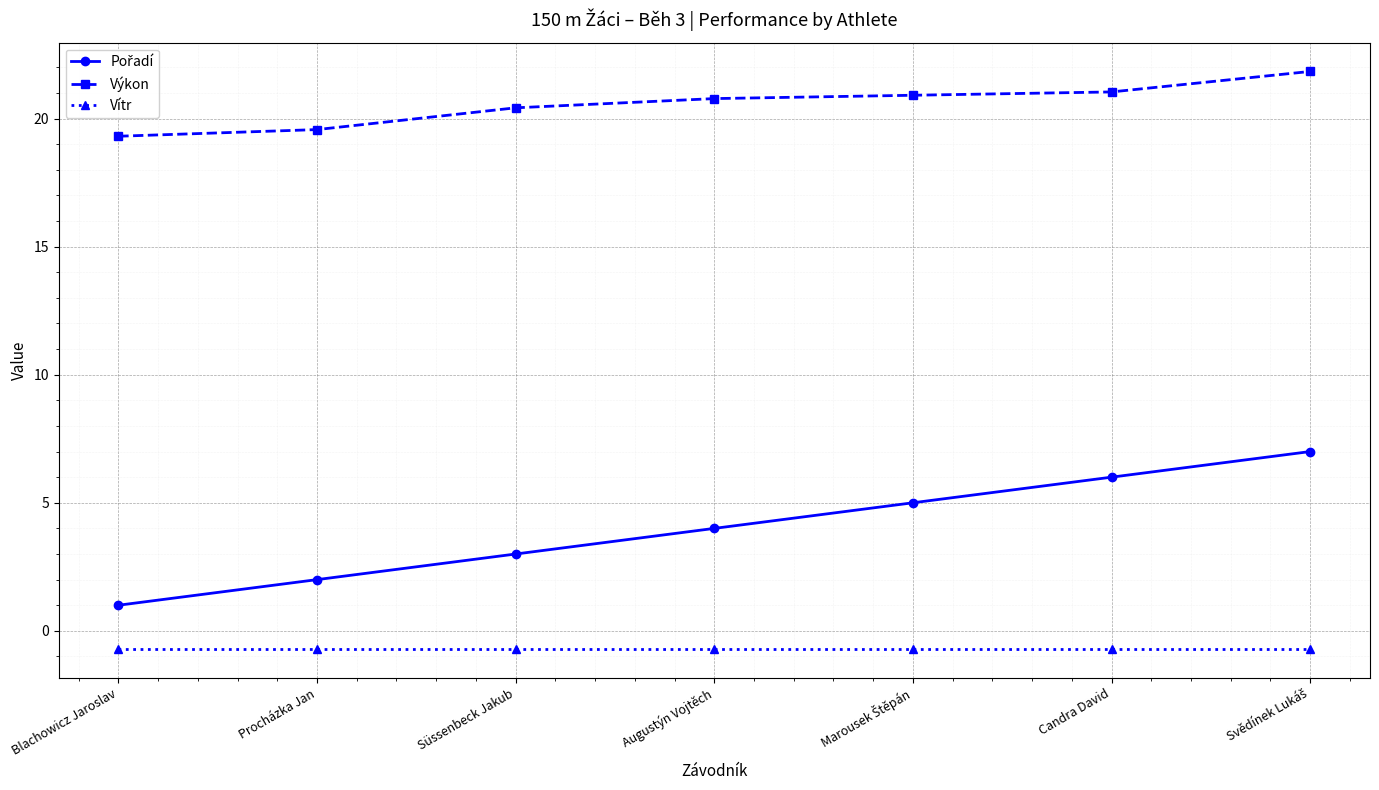

True or false: Vítr and Výkon cross at least once.

False